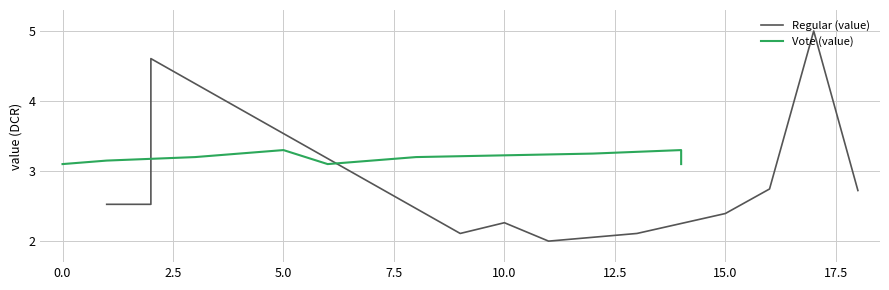

What are all the series names shown in the legend?

Regular (value), Vote (value)